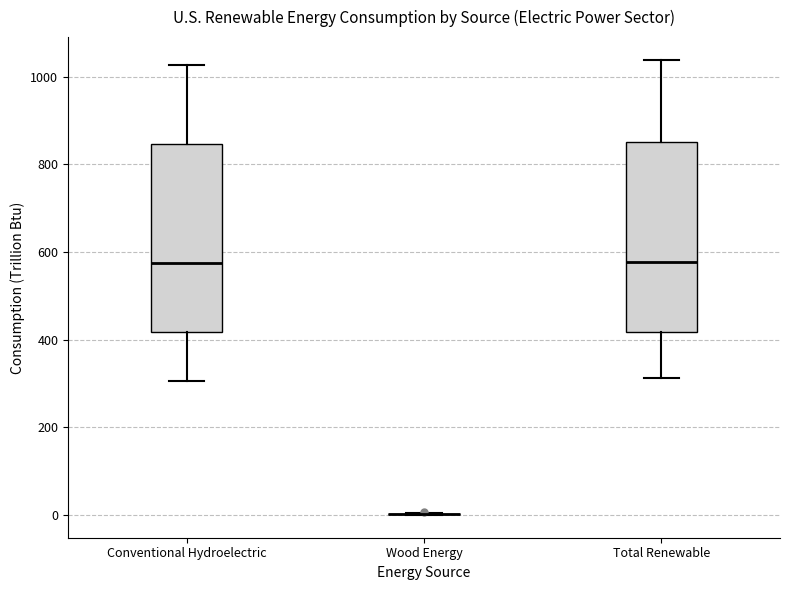

Reading left to right, read every box against the y-axis: the position of its median line, the range the box covers, and the ends of its whiskers. The values are not printed on the chart, so give them approximately, as read against the axis.

Conventional Hydroelectric: median 580, box 420 to 840, whiskers 300 to 1020
Wood Energy: box collapsed to a line at 0, whiskers 0 to 0
Total Renewable: median 580, box 420 to 860, whiskers 320 to 1040